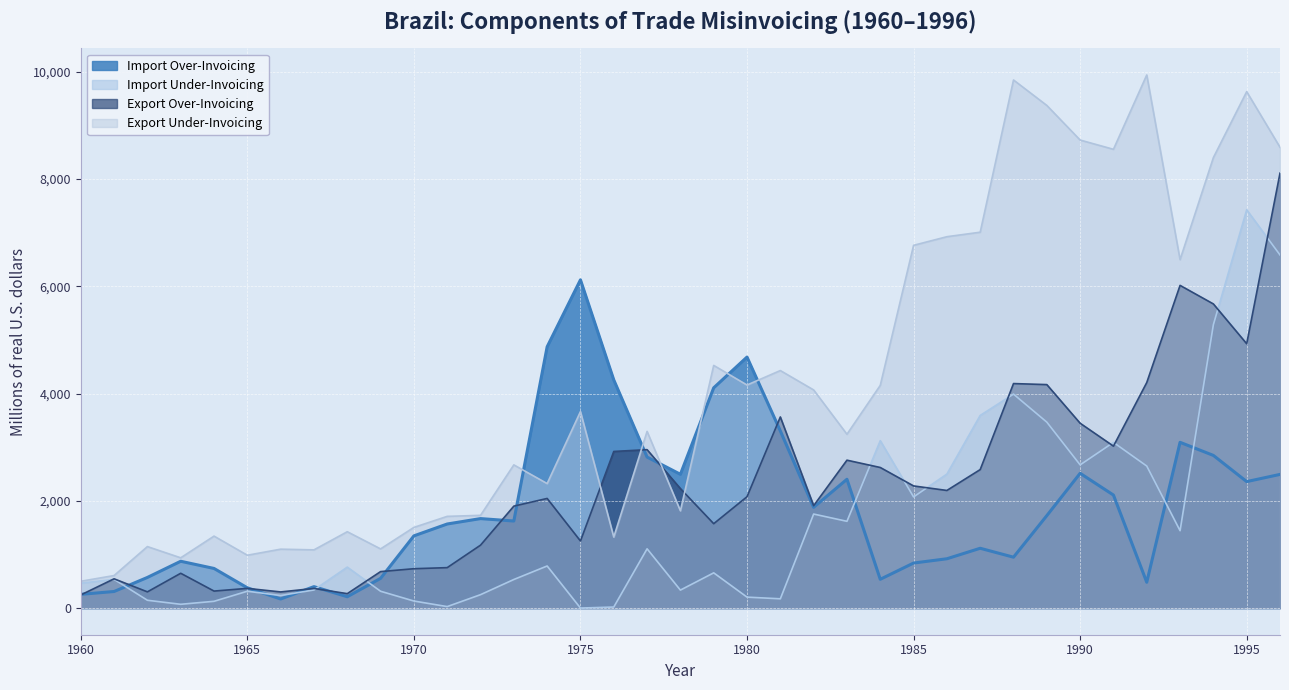

Which has a higher value, 1984 or 1972?

1972